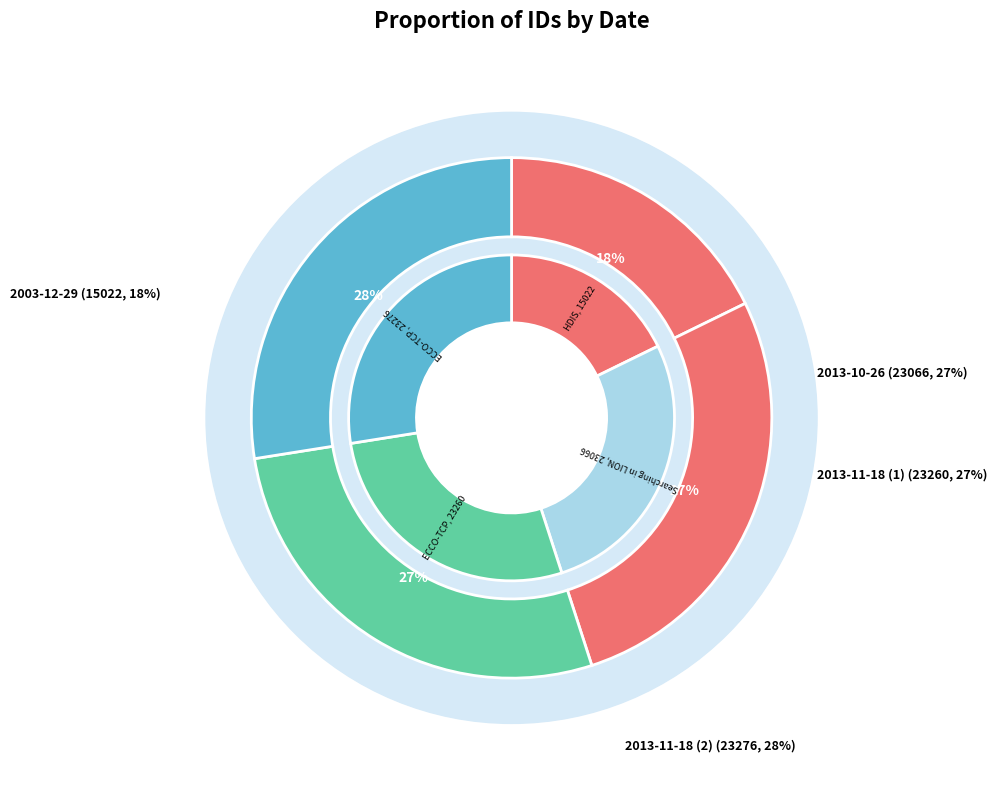

To the nearest percent, what percentage of the pie is 2013-11-18 (2)?

28%